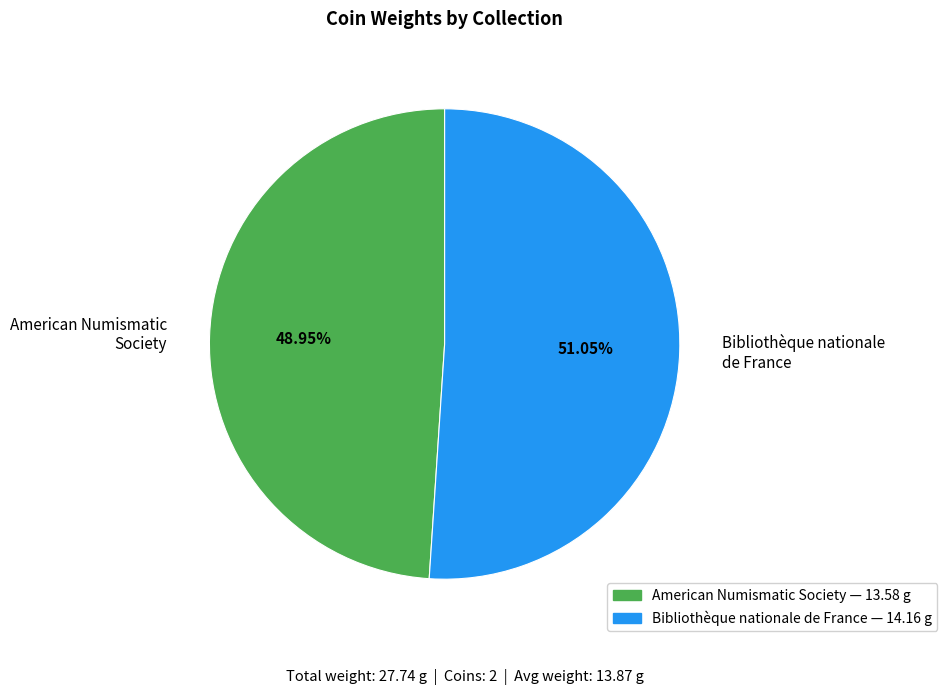

Which has a higher value, American Numismatic Society or Bibliothèque nationale de France?

Bibliothèque nationale de France